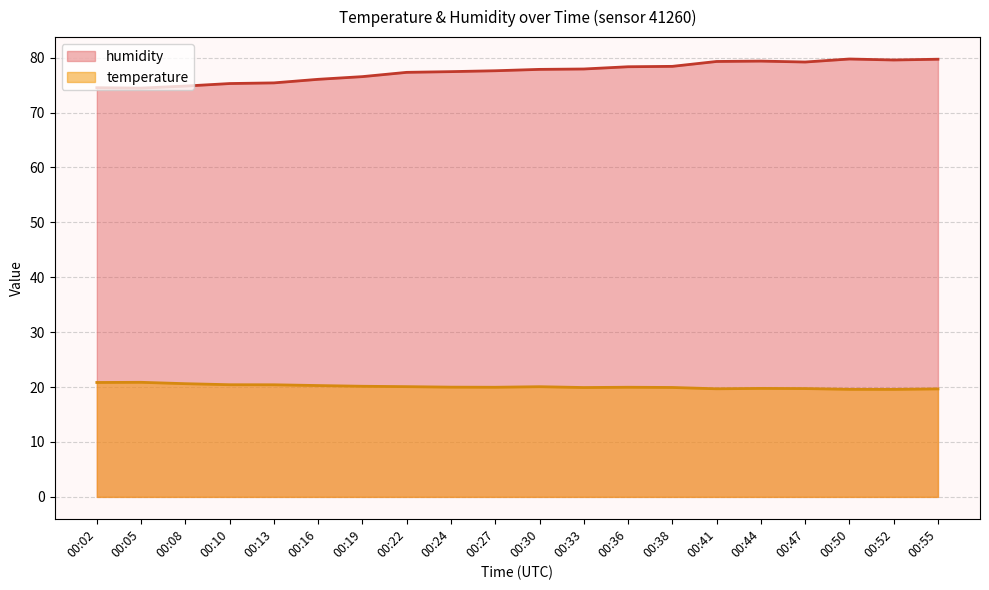

Reading right to left, list all the values displayed in this chart.

temperature: 19.7	19.6	19.6	19.7	19.8	19.7	19.9	20.0	19.9	20.1	20.0	20.0	20.1	20.1	20.3	20.4	20.4	20.6	20.9	20.8
humidity: 79.7	79.6	79.8	79.2	79.4	79.3	78.4	78.3	77.9	77.9	77.6	77.5	77.3	76.5	76.1	75.4	75.3	74.8	74.5	74.5